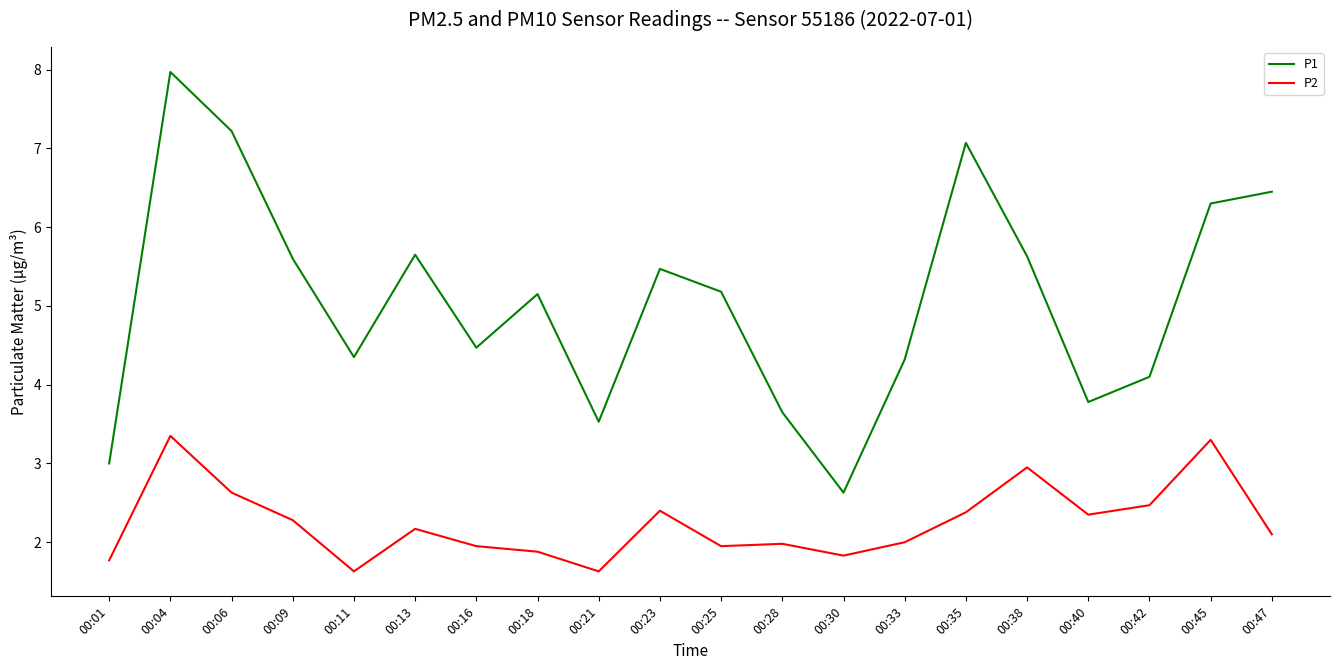

Which series has the widest spread of values?

P1